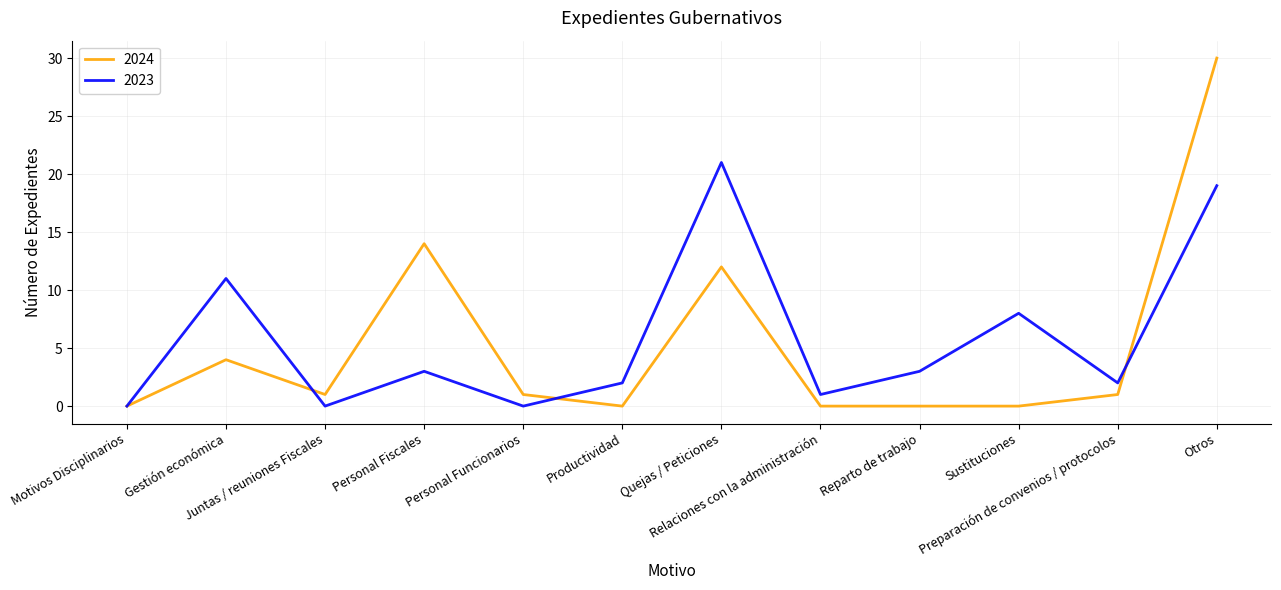

In 2023, how many points are lower than both neighbors (excluding endpoints)?

4